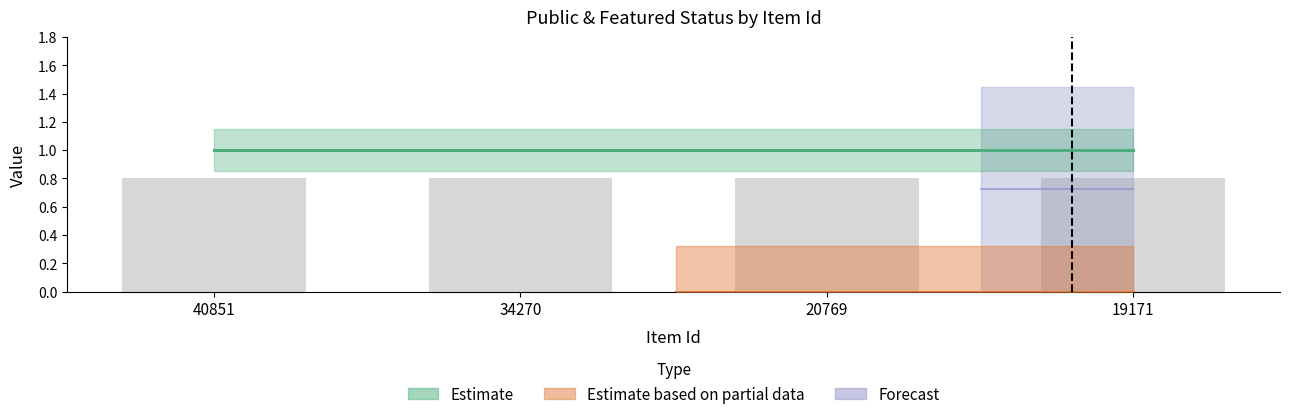

At which category does the chart reach its peak across all series?

40851